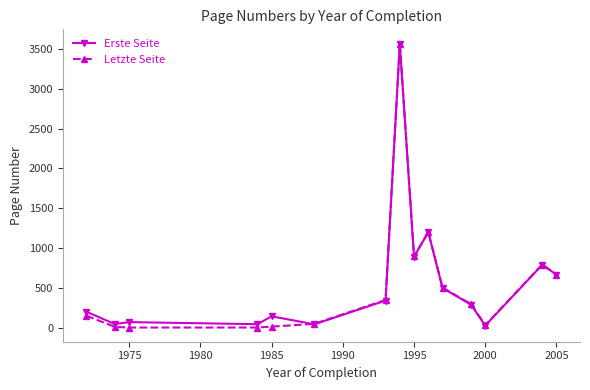

In Letzte Seite, how many points are higher than both neighbors (excluding endpoints)?

3